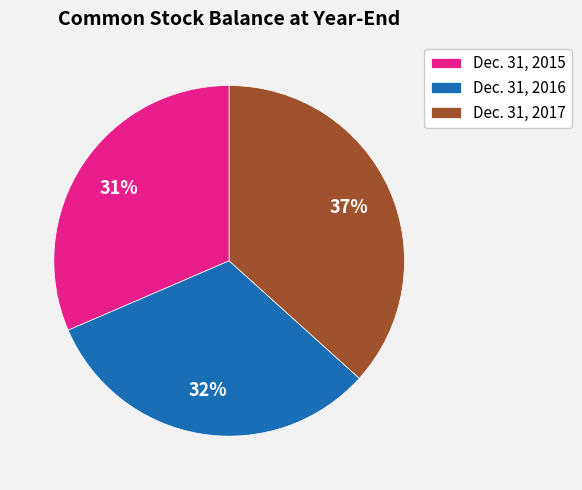

True or false: Dec. 31, 2017 accounts for 25% of the total.

False